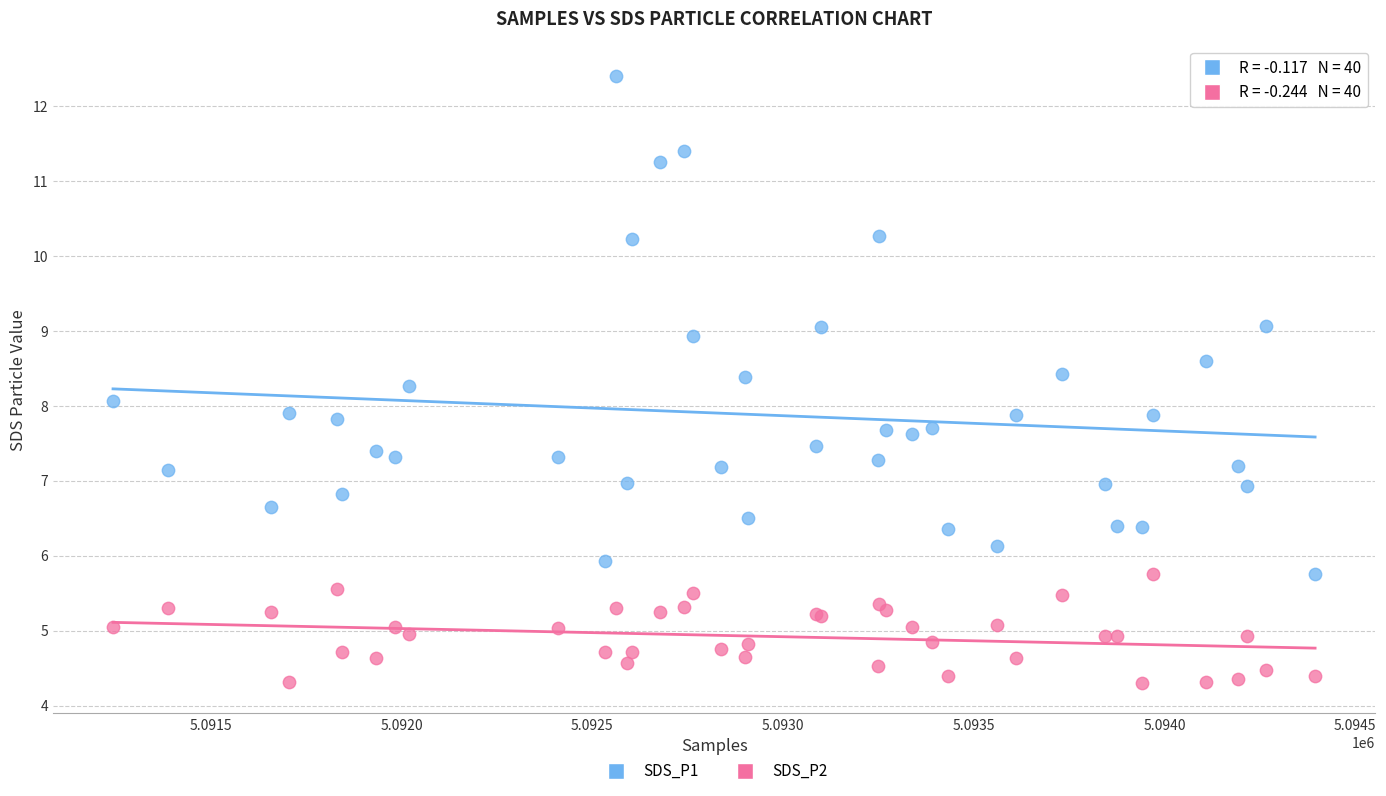

What are all the series names shown in the legend?

SDS_P1, SDS_P2